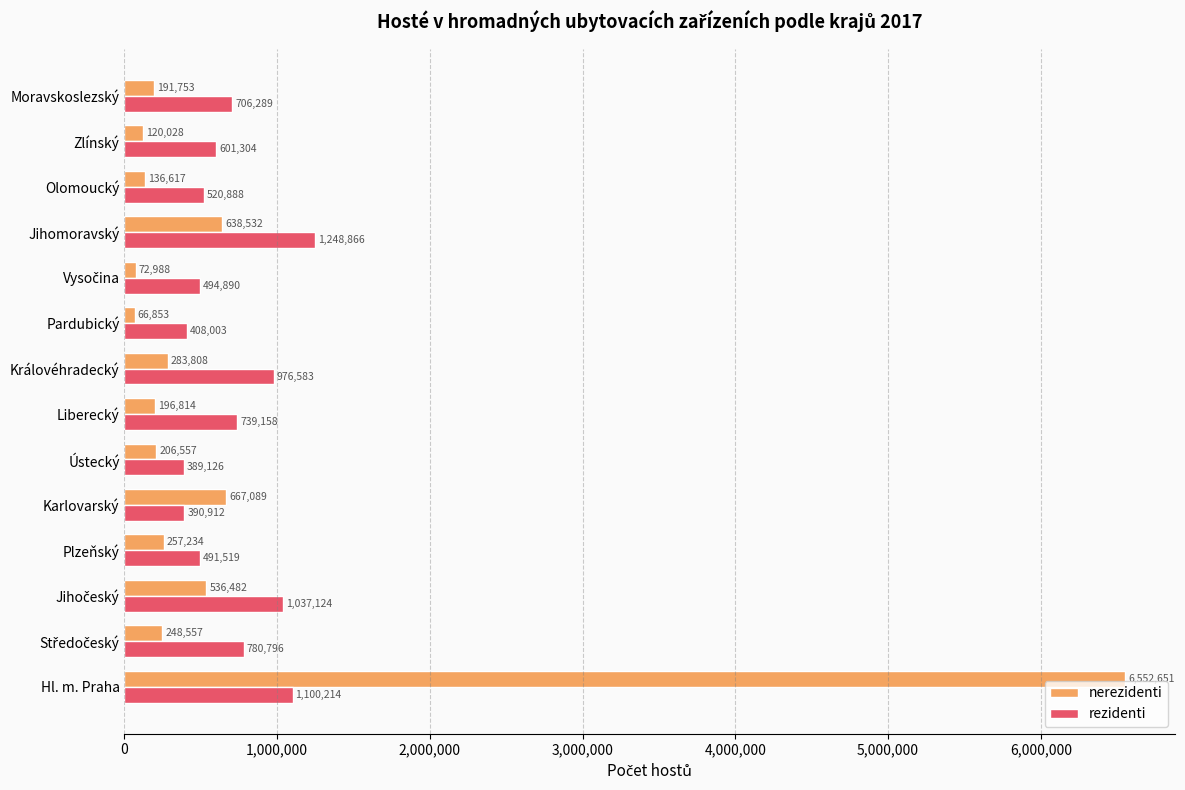

Which series has the largest range (max minus min)?

nerezidenti